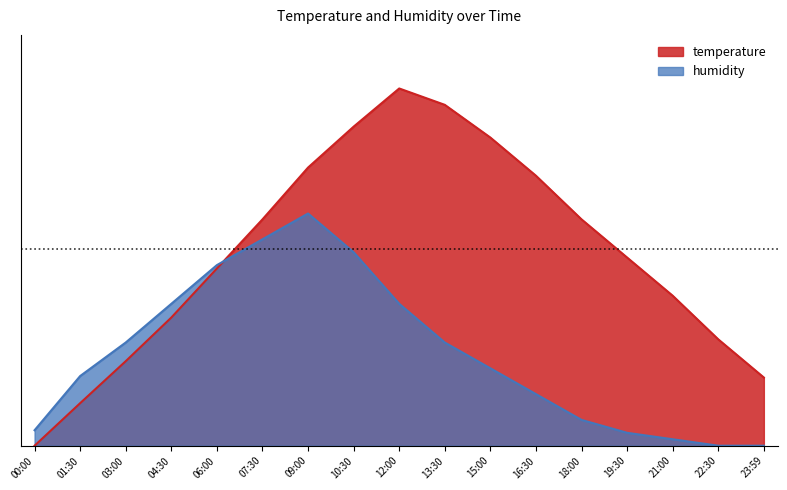

How many values in temperature are above zero?

16